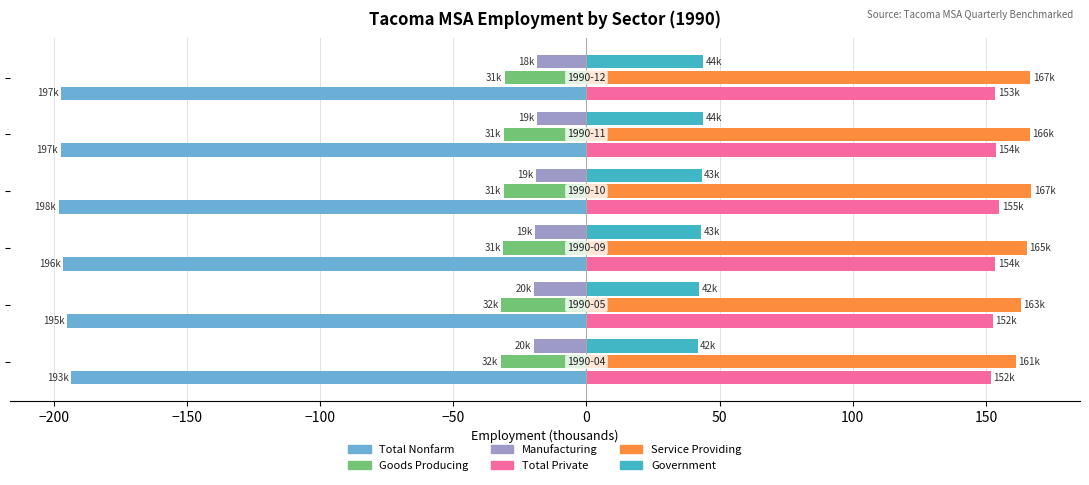

What is the minimum value for Total Private?

151.7